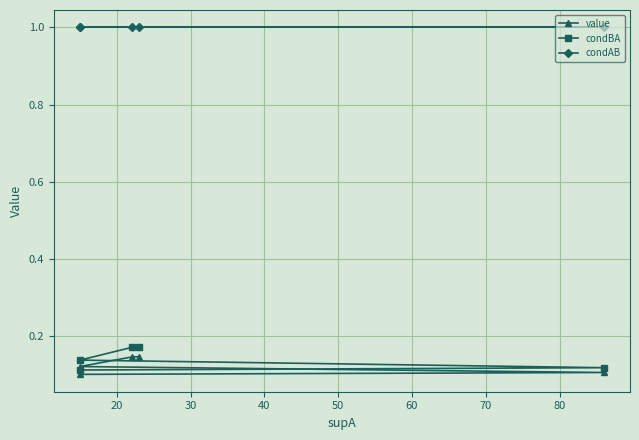

Is the value of condBA at 10 greater than the value of value at 50?

Yes